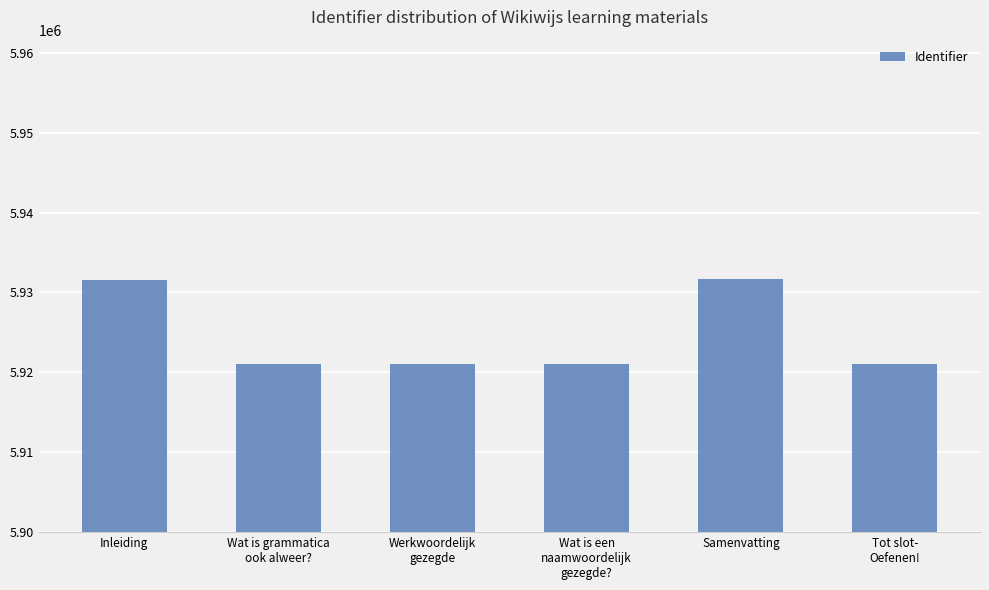

What is the label of the 3rd bar from the right?

Wat is een
naamwoordelijk
gezegde?